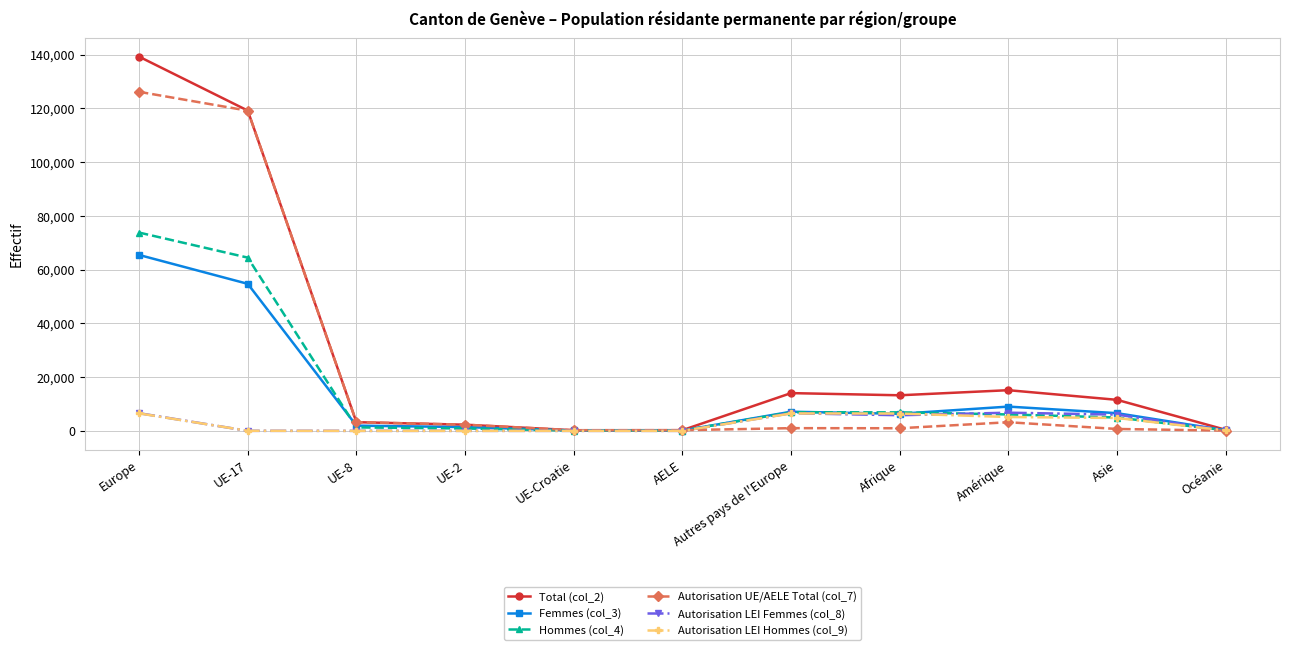

What is the difference between the maximum and second lowest values in the Femmes (col_3) series?

65319